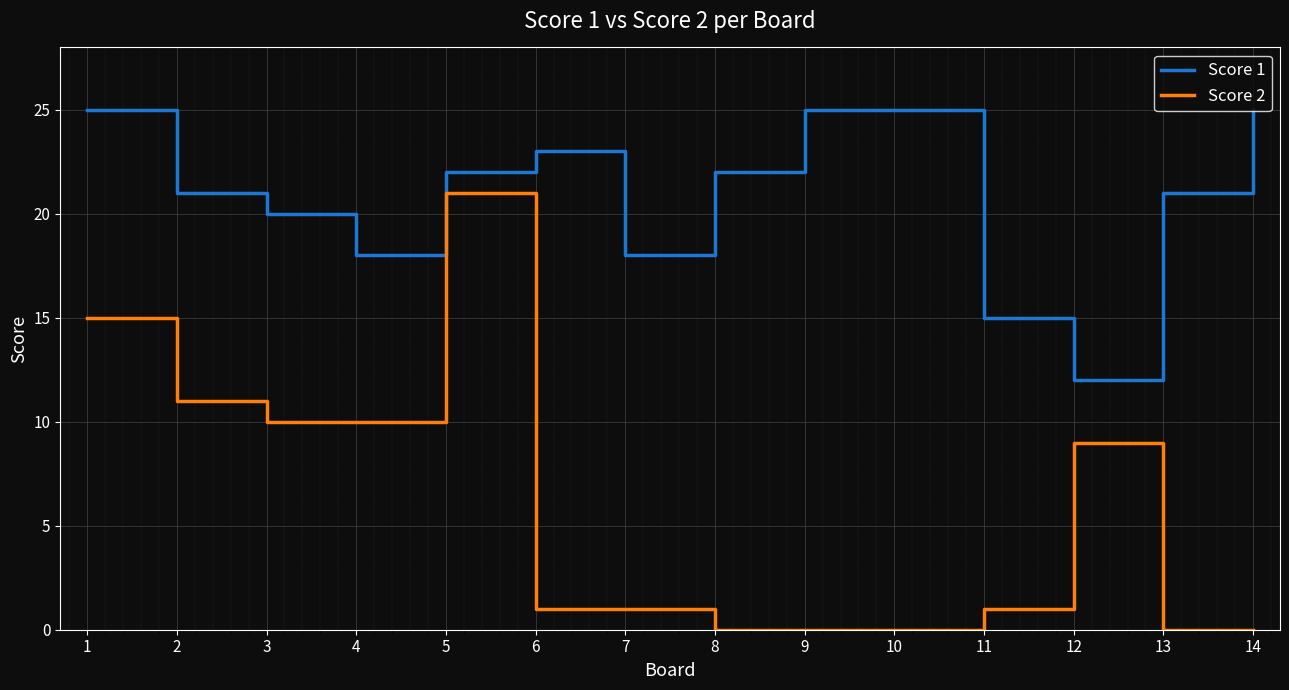

Reading left to right, what are all the values shown in this chart?

Score 1: 1=25	2=21	3=20	4=18	5=22	6=23	7=18	8=22	9=25	10=25	11=15	12=12	13=21	14=25
Score 2: 1=15	2=11	3=10	4=10	5=21	6=1	7=1	8=0	9=0	10=0	11=1	12=9	13=0	14=0